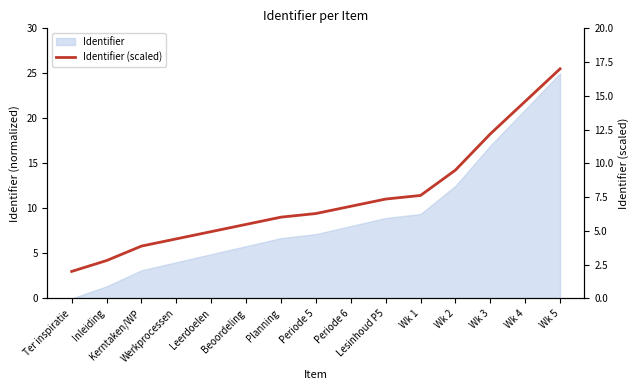

Does the chart have visible grid lines?

No